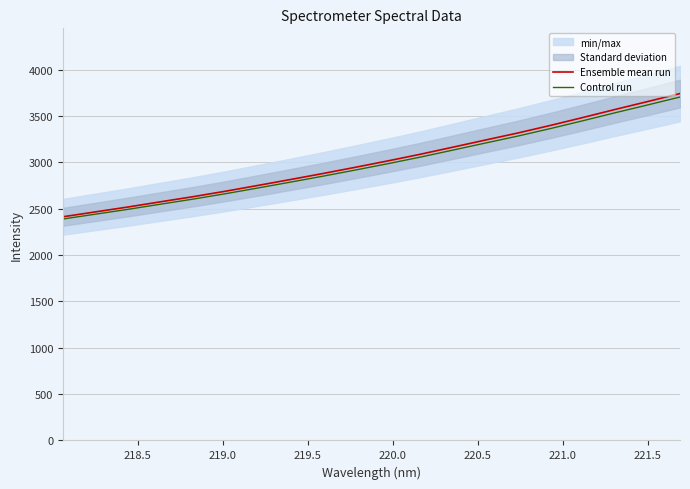

Which series has the largest total across all categories?

Ensemble mean run